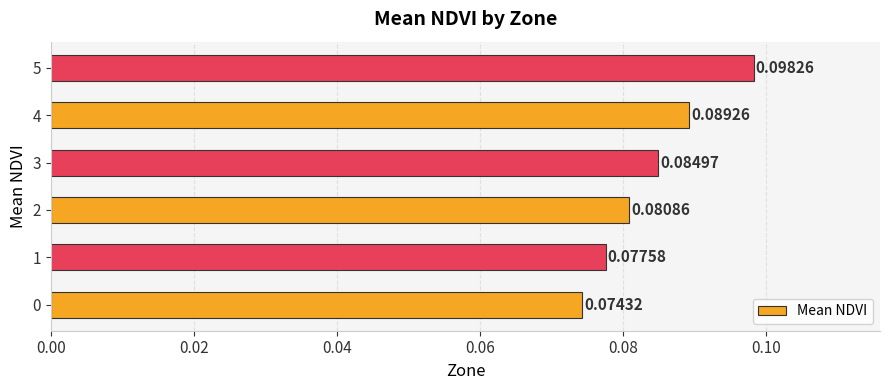

List the labels in order of value, smallest first.

0, 1, 2, 3, 4, 5